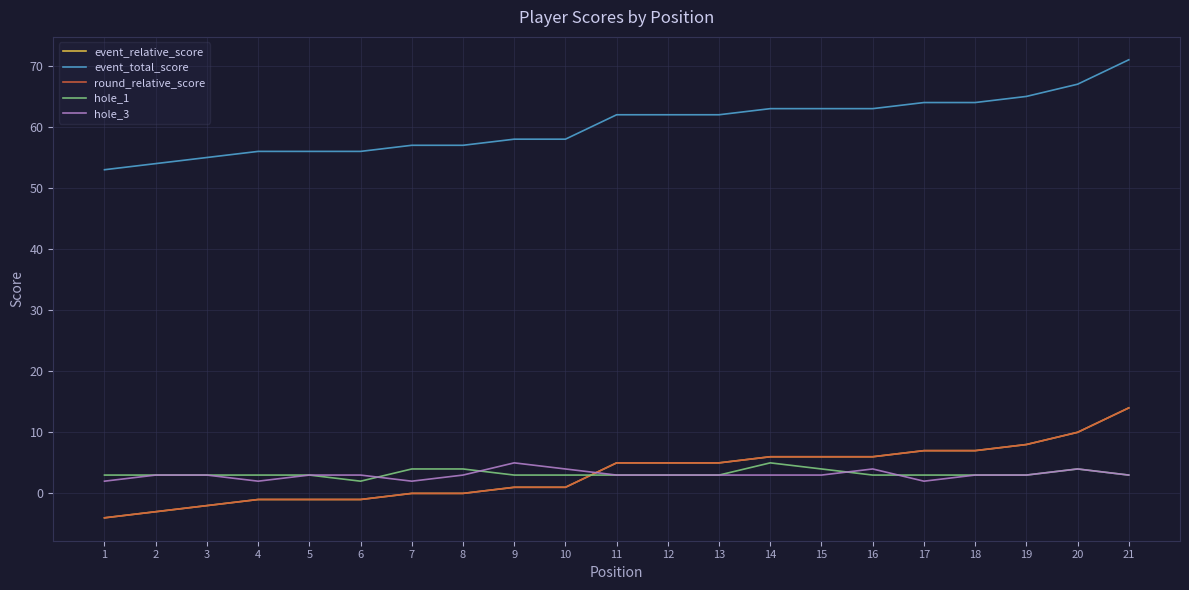

What is the sum of all event_total_score values?

1266